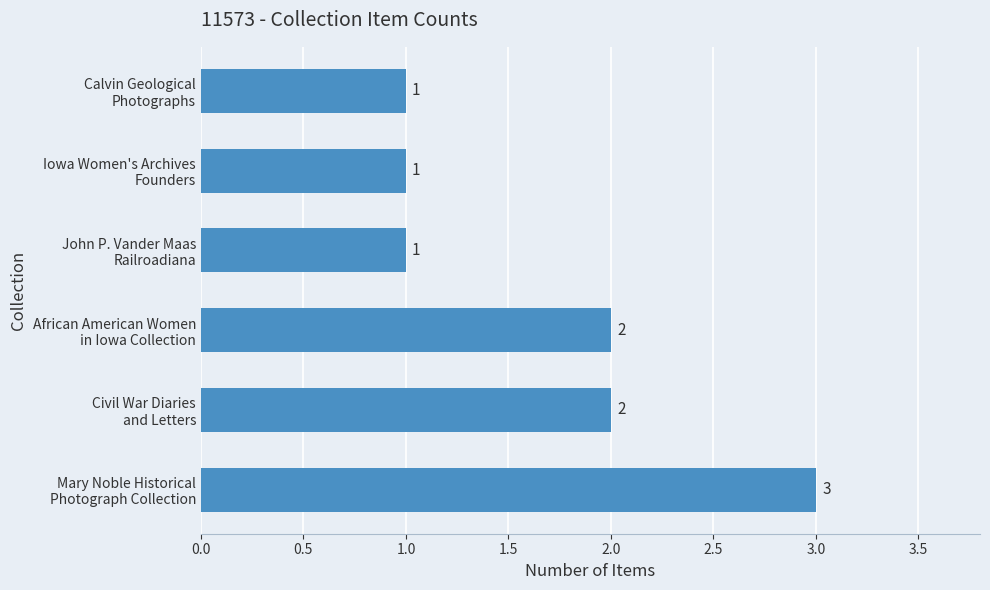

What is the smallest value displayed?

1